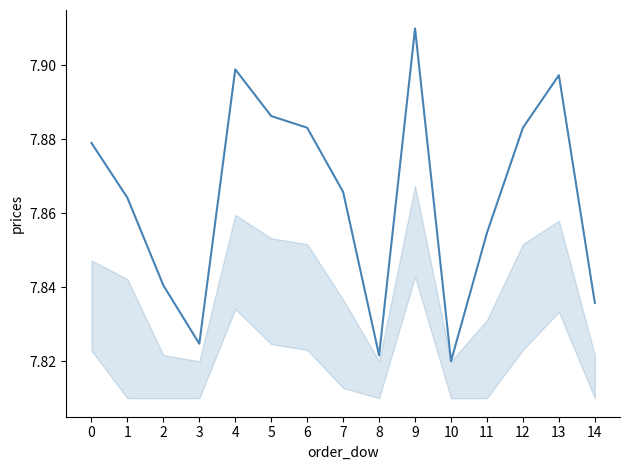

How many interior local valleys (lower than both neighbors) does the data have?

3